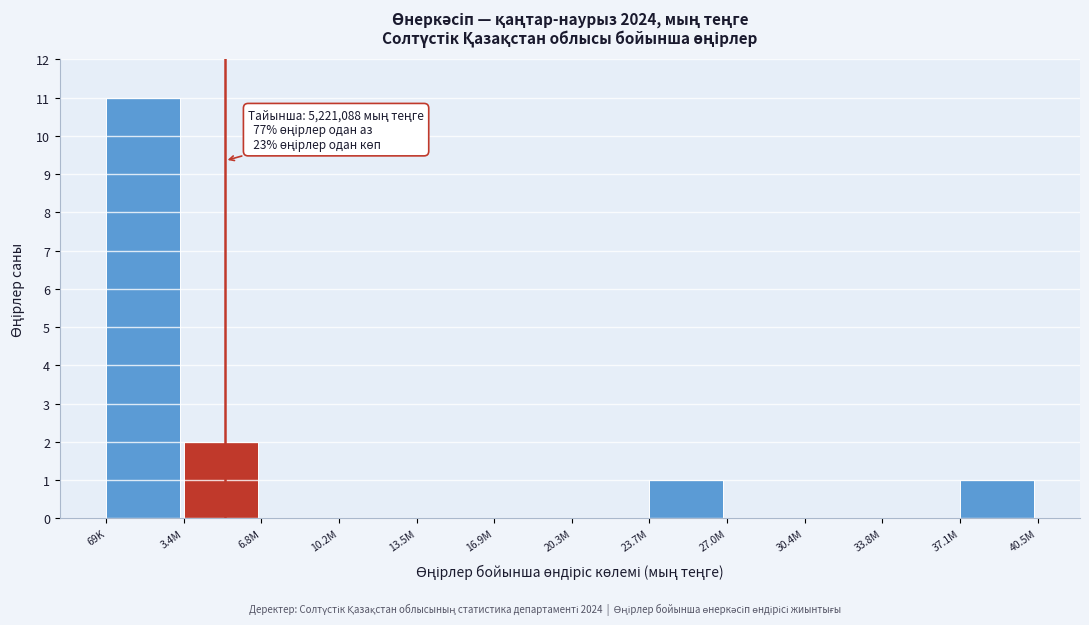

Reading left to right, list all the values displayed in this chart.

69K=11	3.4M=2	6.8M=0	10.2M=0	13.5M=0	16.9M=0	20.3M=0	23.7M=1	27.0M=0	30.4M=0	33.8M=0	37.1M=1